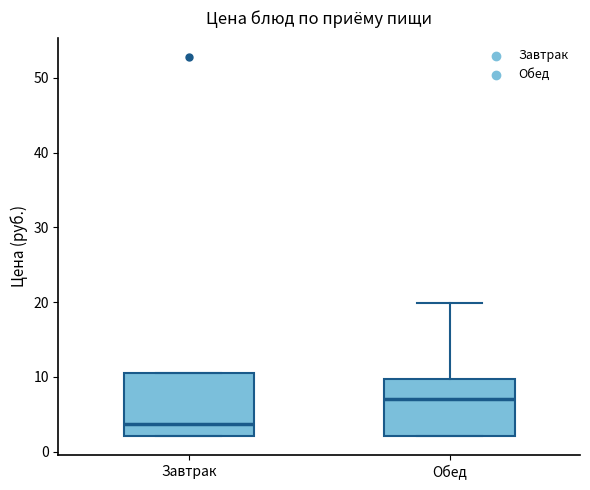

Reading left to right, transcribe this box plot: for each box, give where its median line is, the range the box spans, and where its two whiskers end, as read against the y-axis. The values are not printed on the chart, so give them approximately, as read against the axis.

Завтрак: median 4, box 2 to 11, whiskers 2 to 11
Обед: median 7, box 2 to 10, whiskers 2 to 20